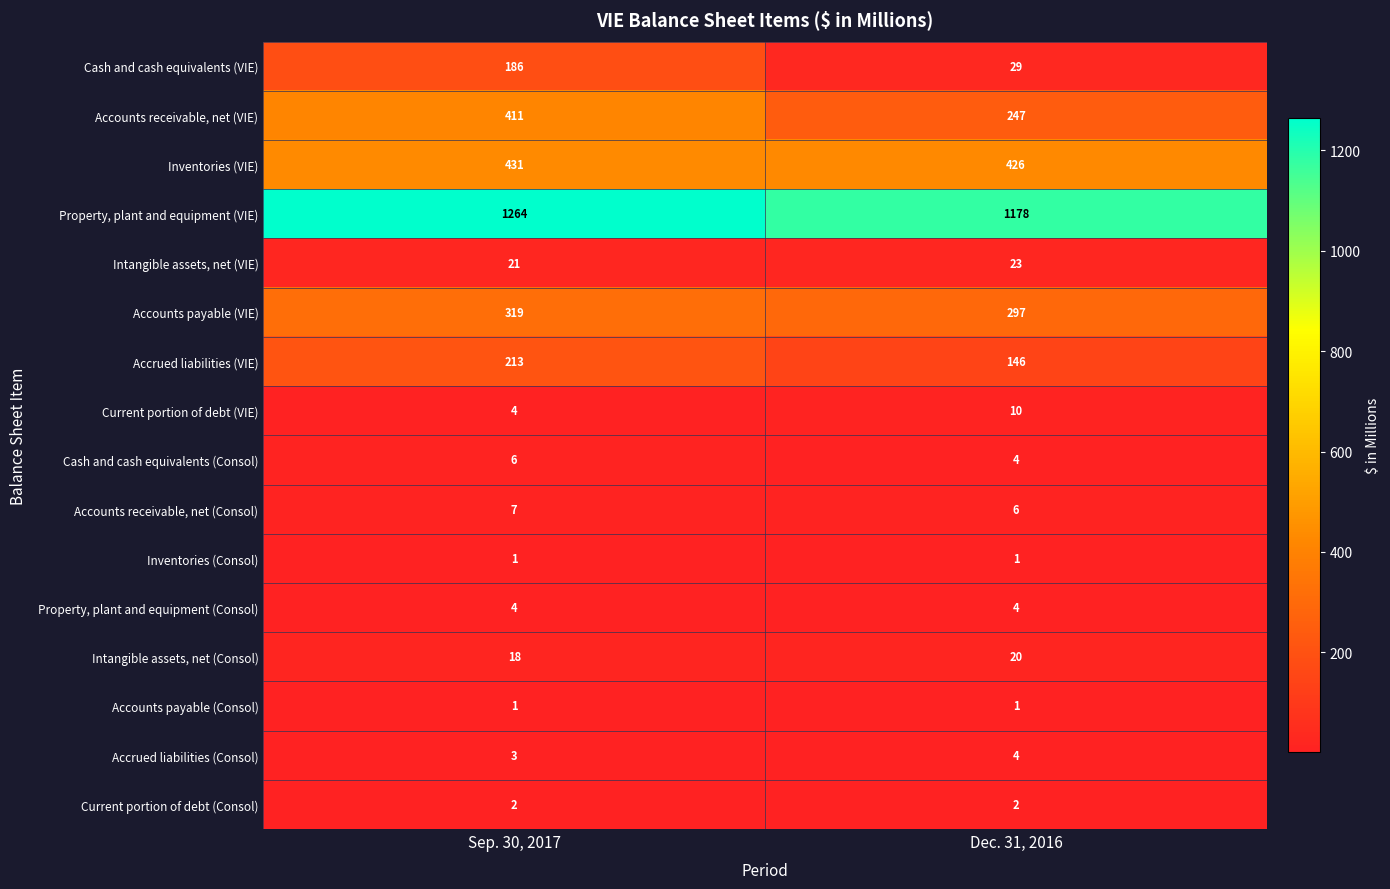

Which series has the largest range (max minus min)?

Accounts receivable, net (VIE)